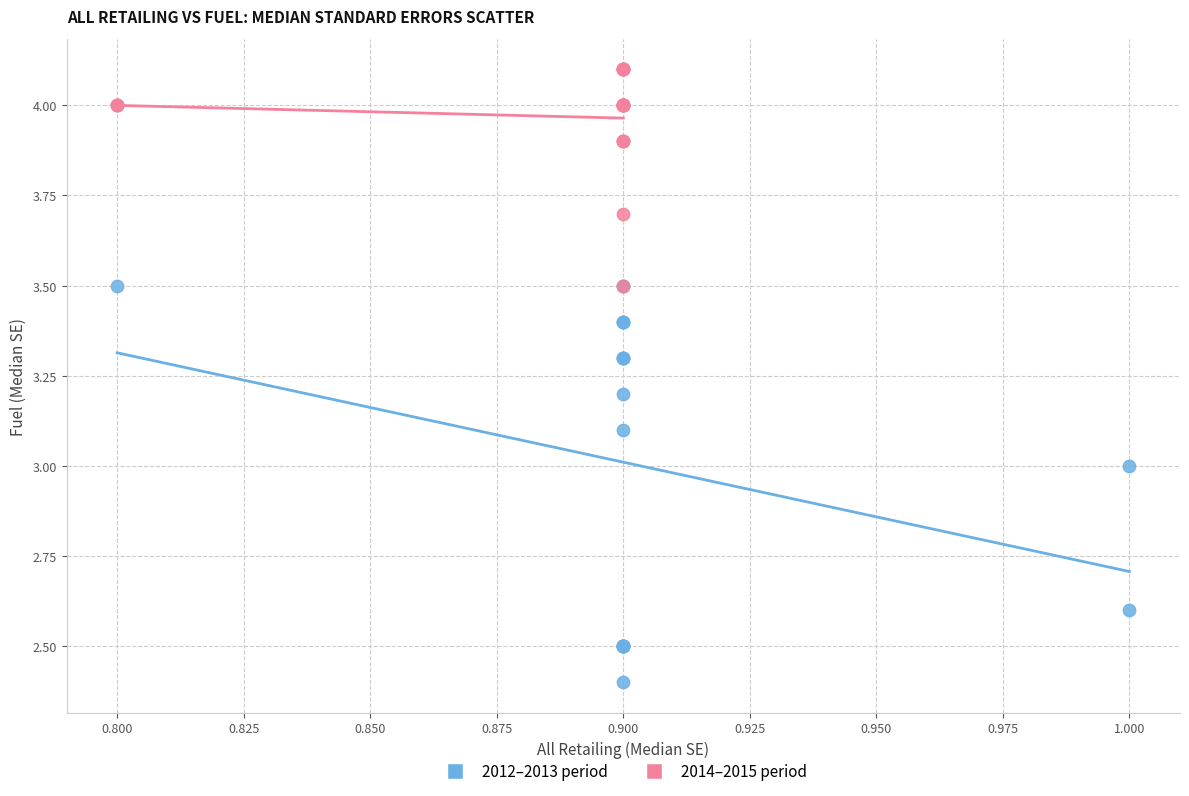

Which series has the widest spread of Y values?

2012–2013 period